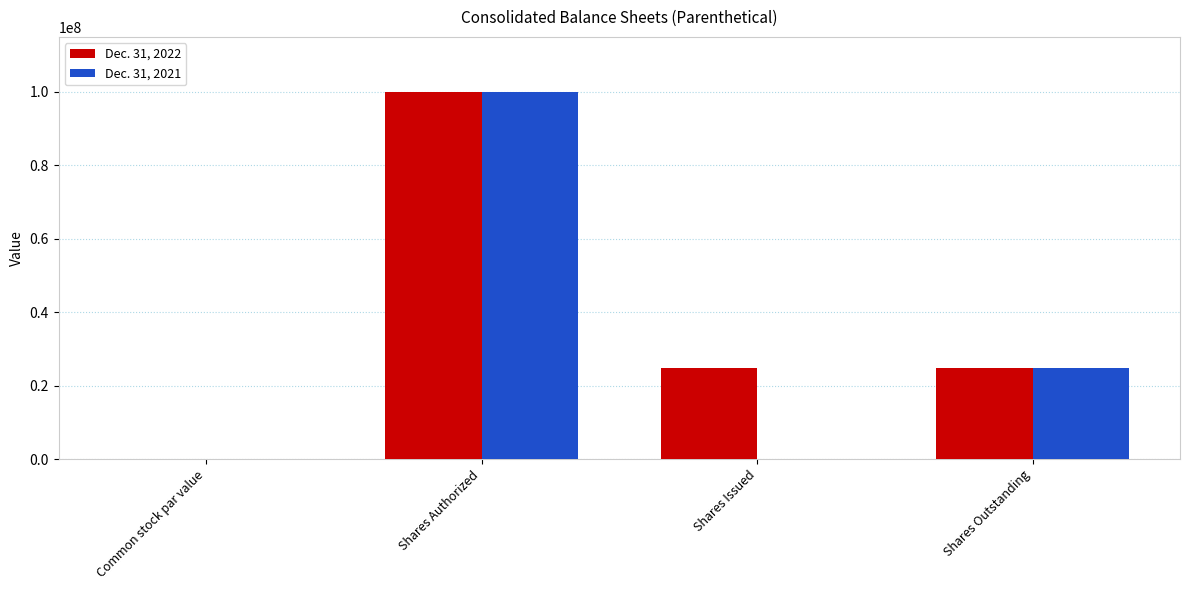

Between Shares Issued and Shares Outstanding, which series saw the biggest shift?

Dec. 31, 2021